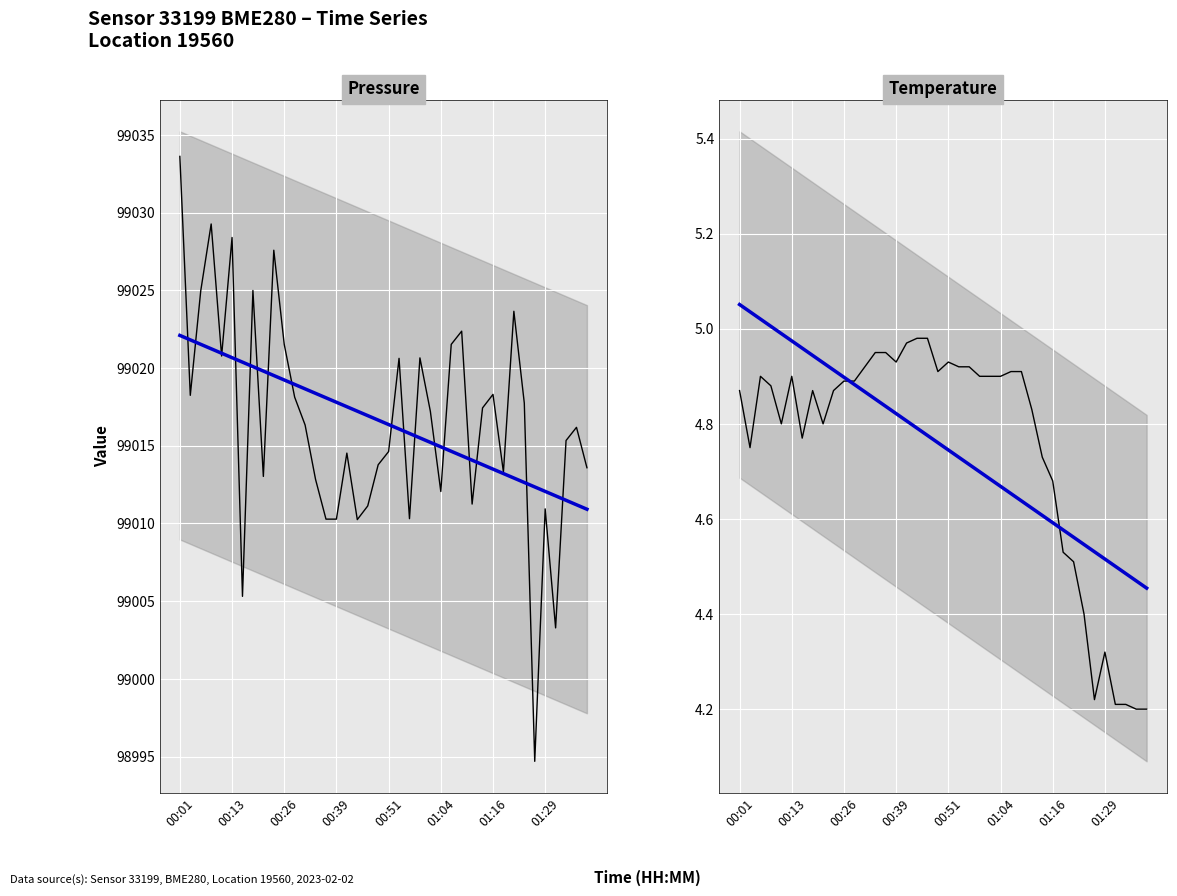

What is the difference between the highest and lowest values at 00:26?

99020.1